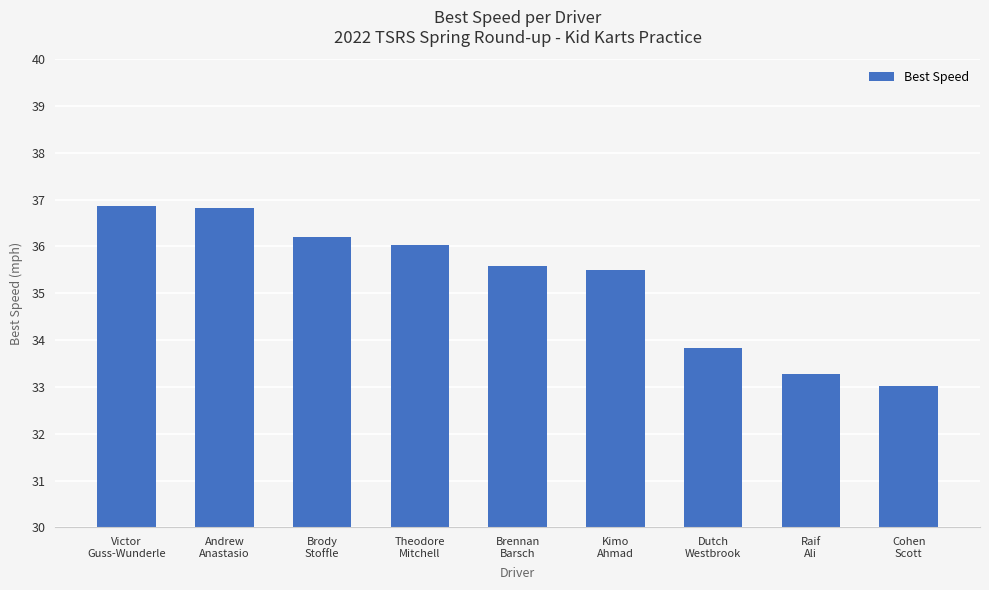

Which label corresponds to the smallest value in the chart?

Cohen
Scott